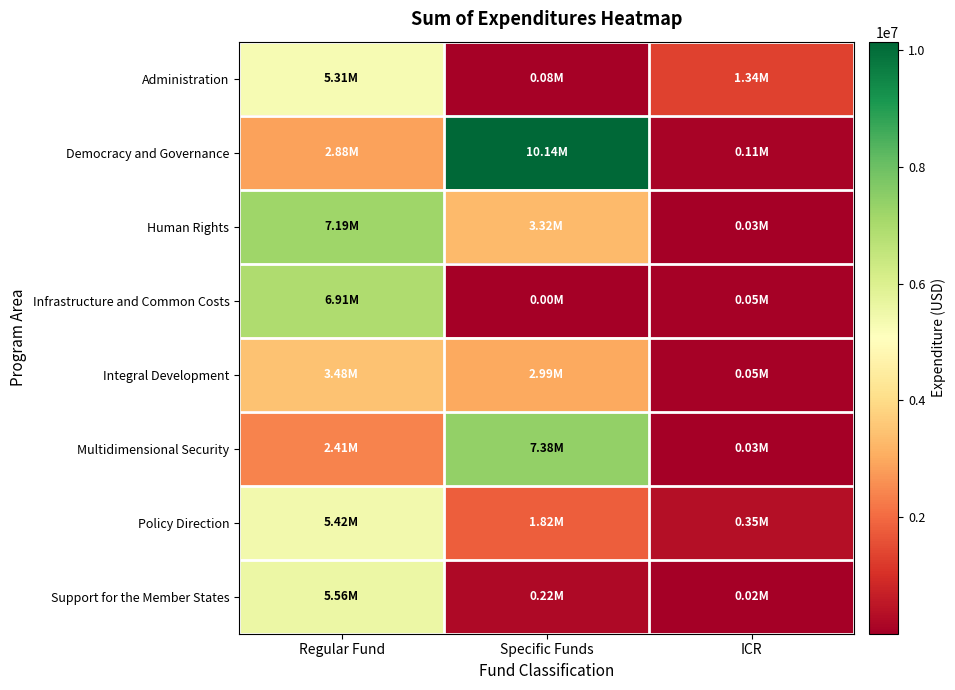

At how many categories does at least one series exceed 9606296?

1